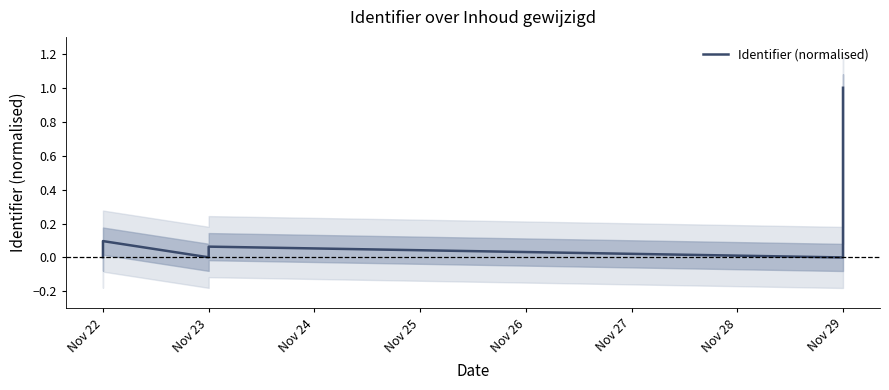

What is the average value?

0.3